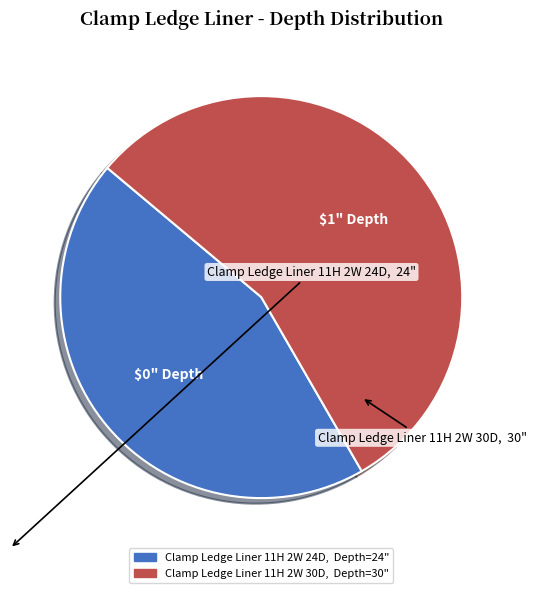

How many segments does this pie chart have?

2